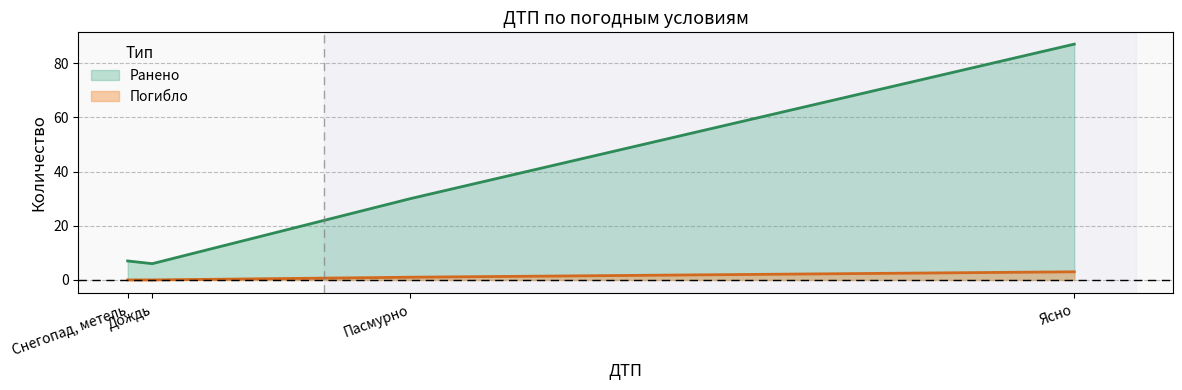

Is it true that Погибло equals 1 at Пасмурно?

True